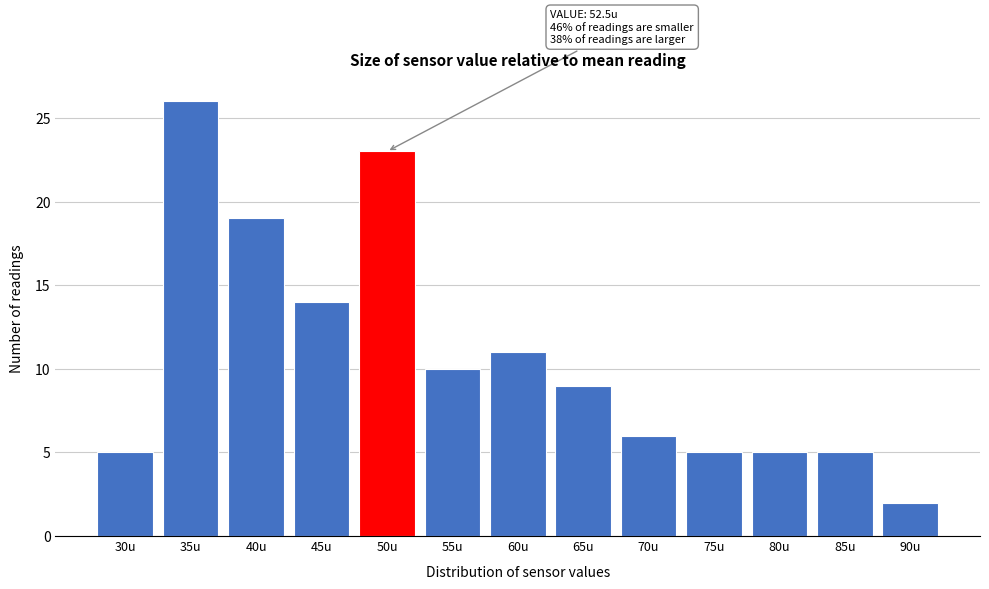

Reading right to left, extract all data points from this chart.

90u=2	85u=5	80u=5	75u=5	70u=6	65u=9	60u=11	55u=10	50u=23	45u=14	40u=19	35u=26	30u=5